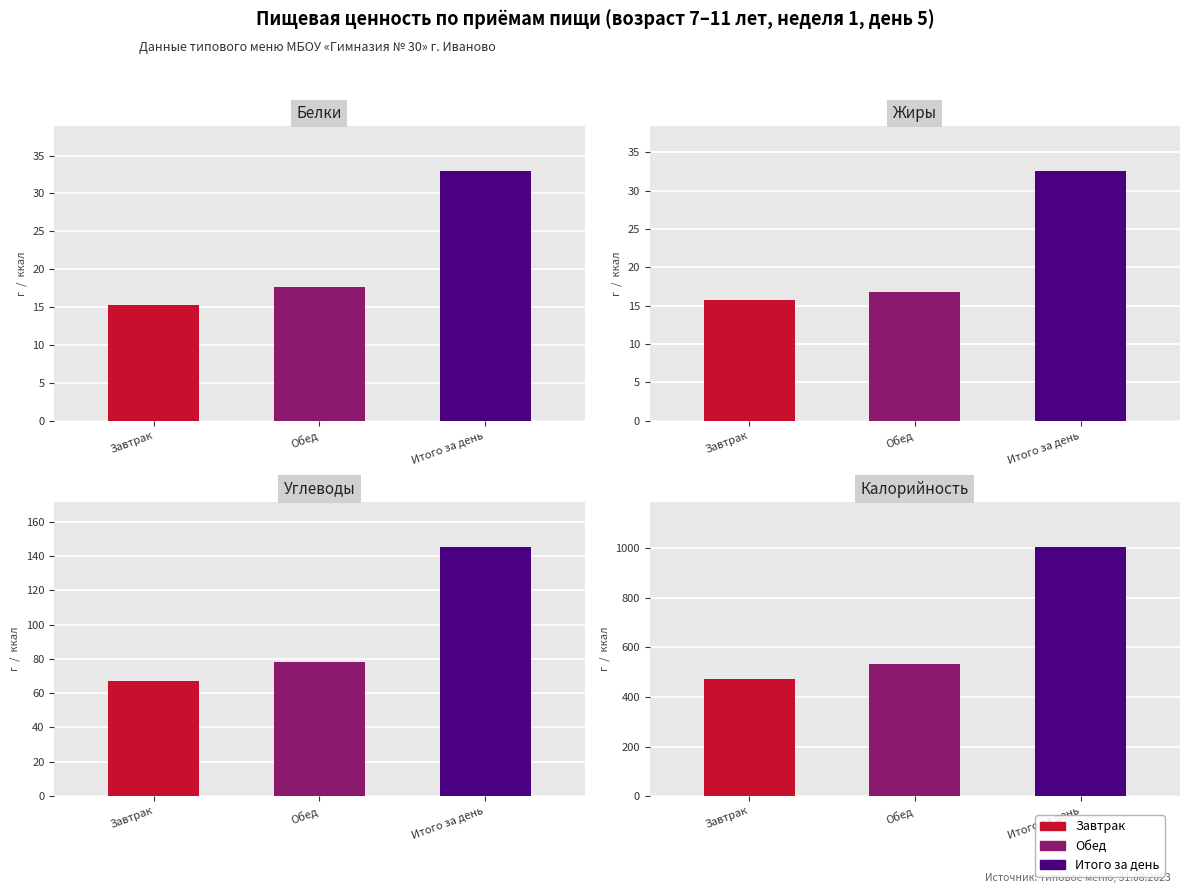

The Жиры series shows 15.8 at Завтрак. True or false?

True